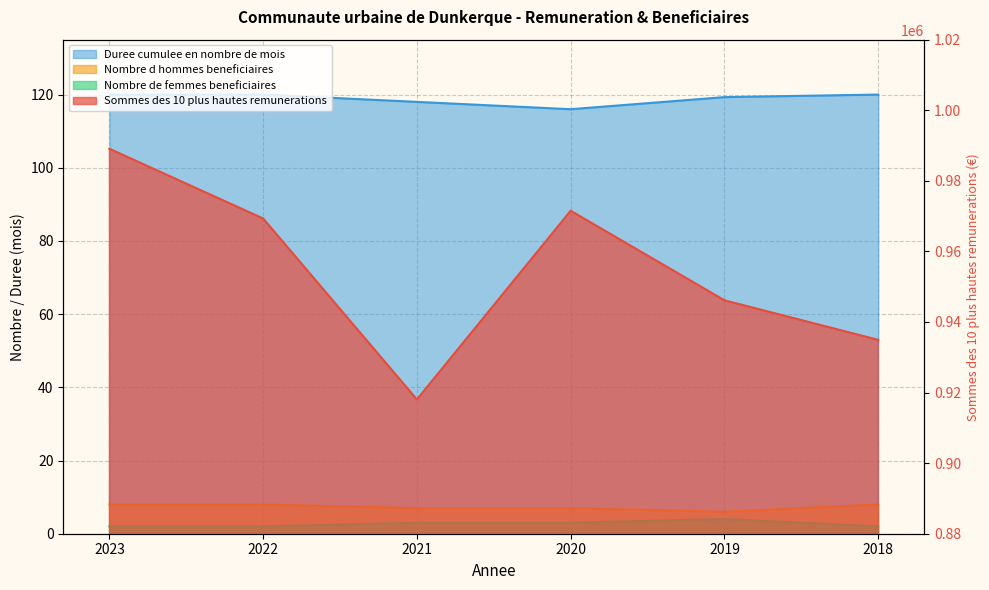

True or false: Nombre de femmes beneficiaires has a value of 12.3 at 2023.

False